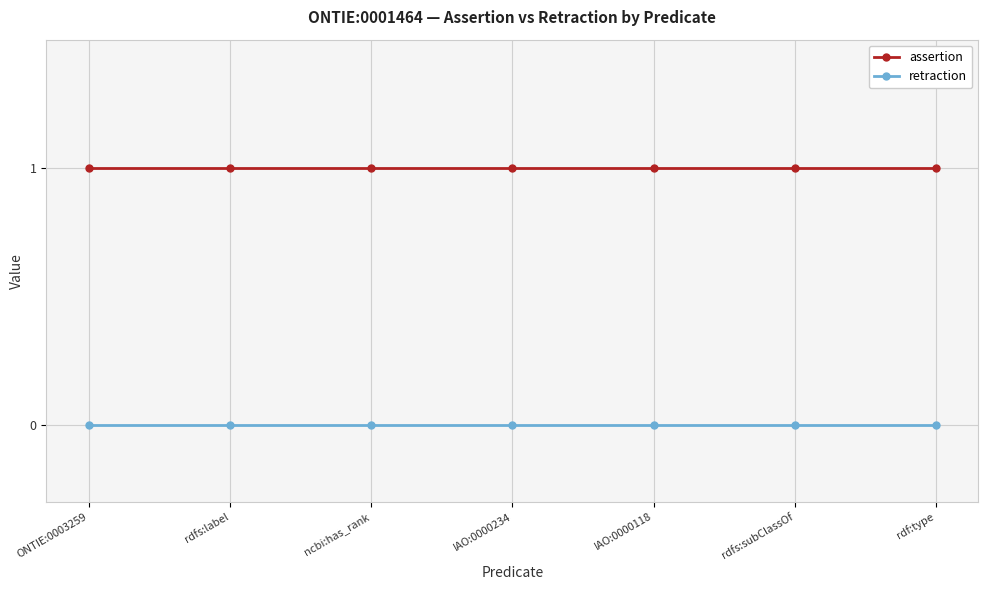

True or false: assertion has a value of 1 at rdf:type.

True